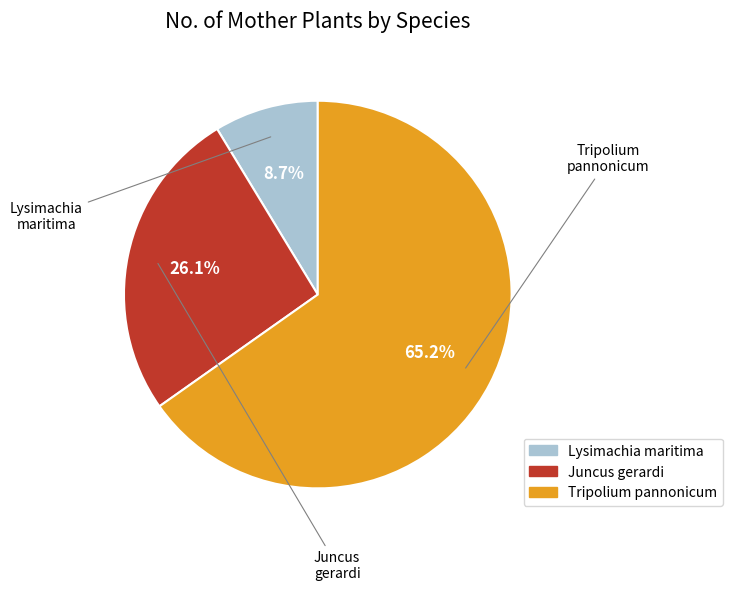

Which slice is the smallest?

Lysimachia maritima